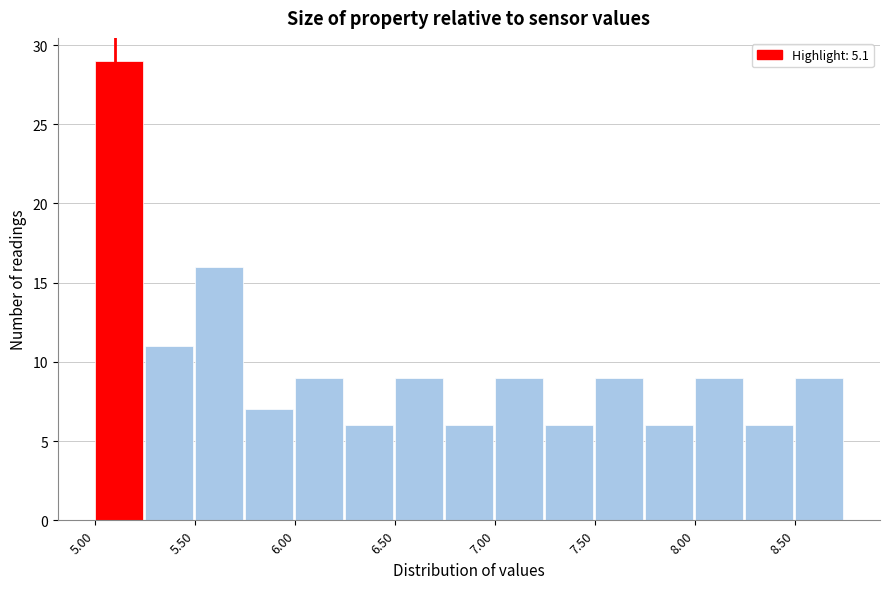

What is the height of the bar covering 6.00 to 6.25 on the x-axis? The values are not printed on the chart, so give them approximately, as read against the axis.

9